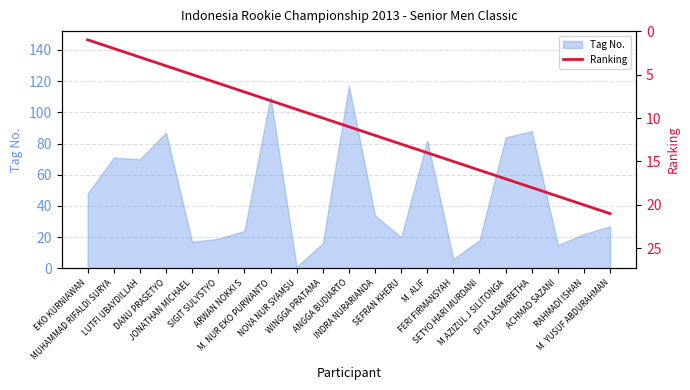

What is the highest value of the Tag No. series?

117